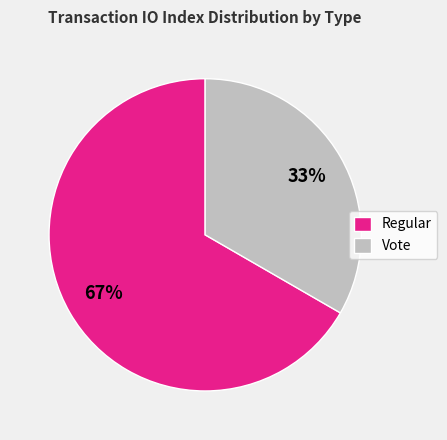

Is the sum of Vote and Regular greater than half?

Yes